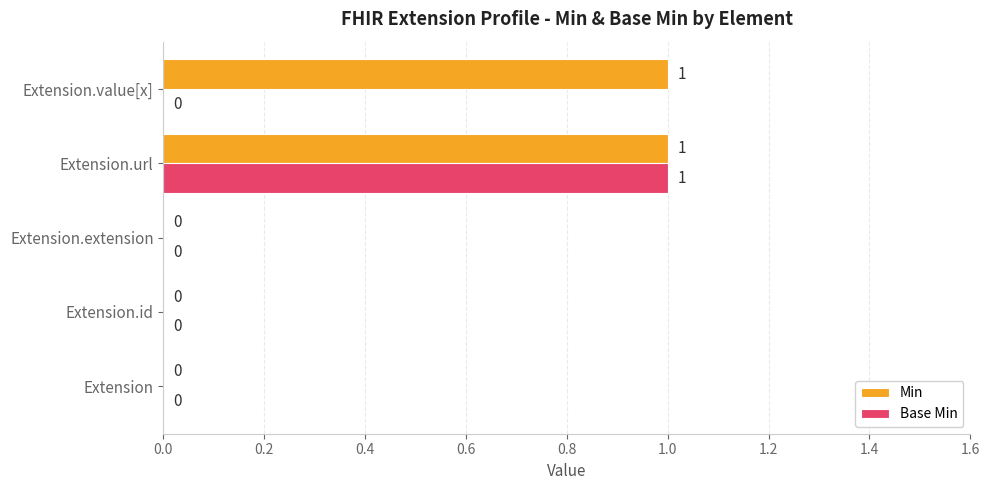

Which series has the largest total across all categories?

Min